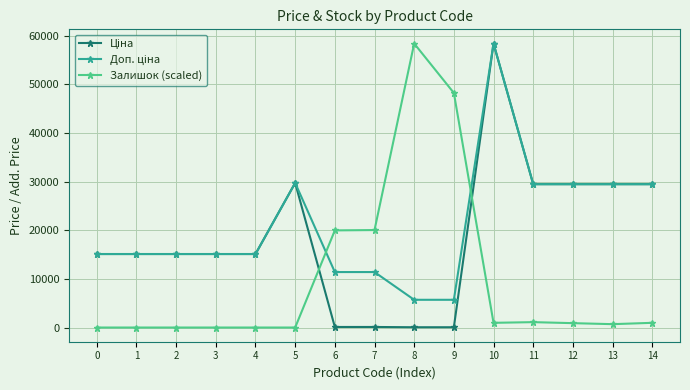

At which category is the sum across all series the highest?

10